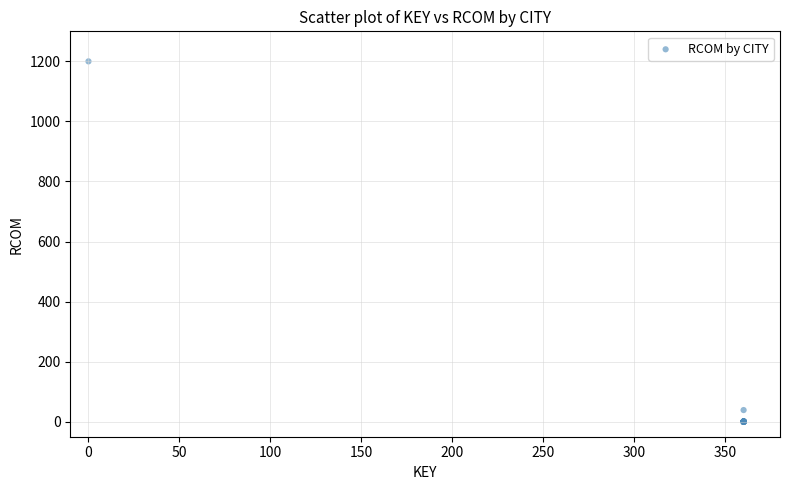

What Y value in the scatter plot is closest to 600?

38.8